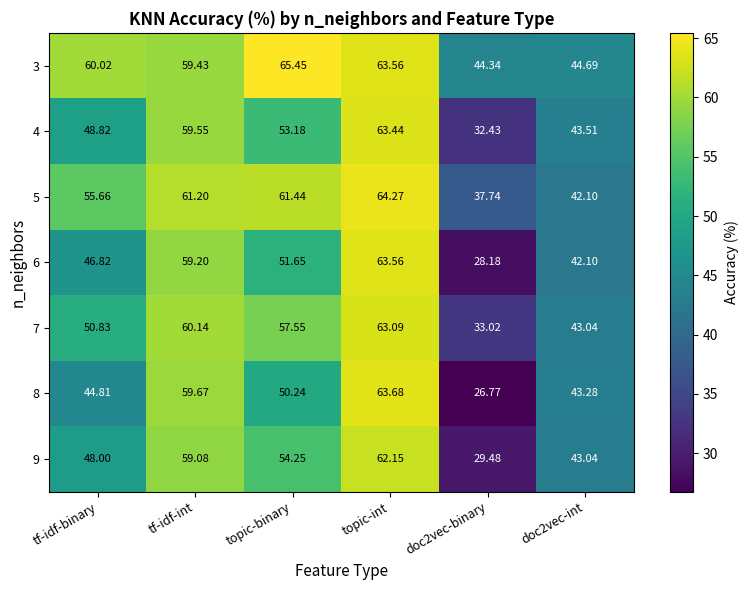

Is the value of 5 at topic-int greater than the value of 3 at topic-binary?

No